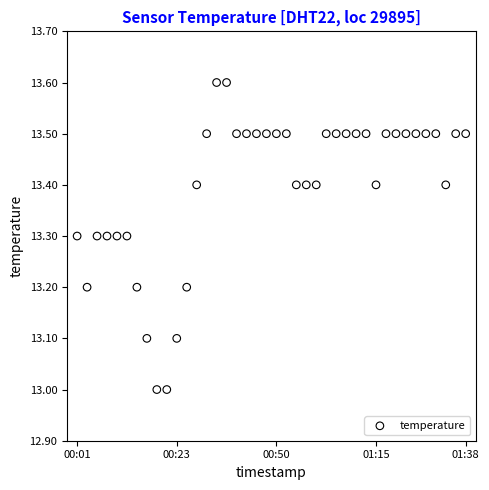

What is the range of Y values (max minus min)?

0.6